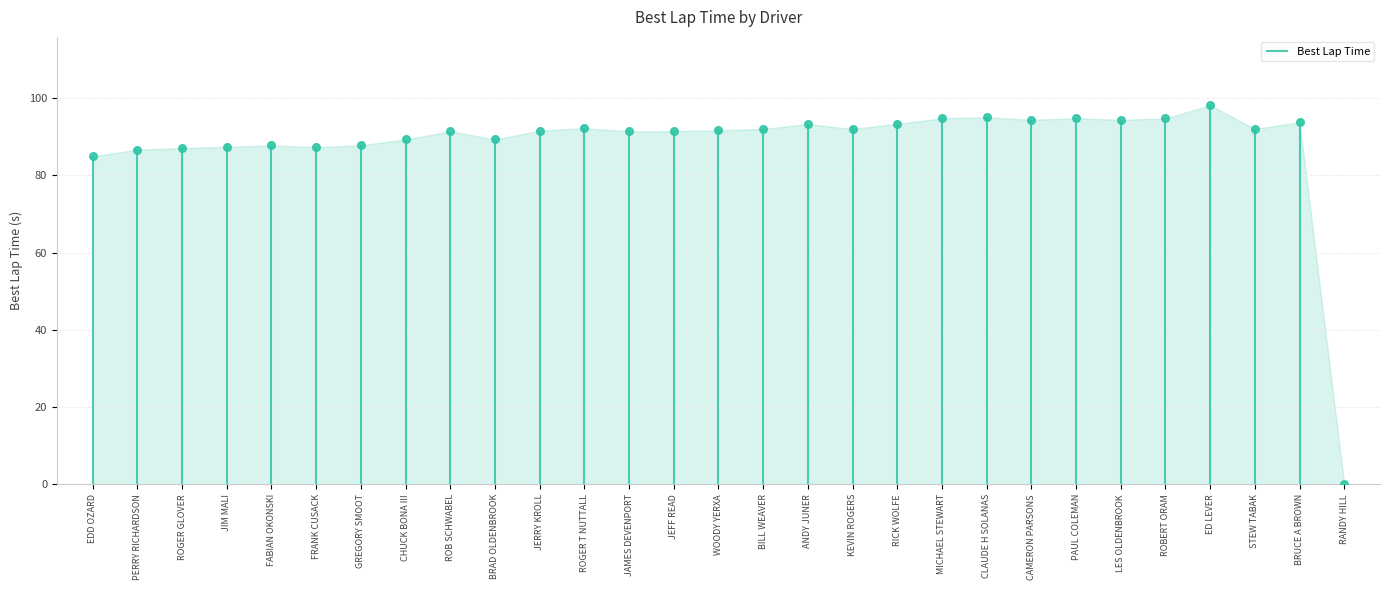

What is the change in value from PAUL COLEMAN to ROBERT ORAM?

-0.1